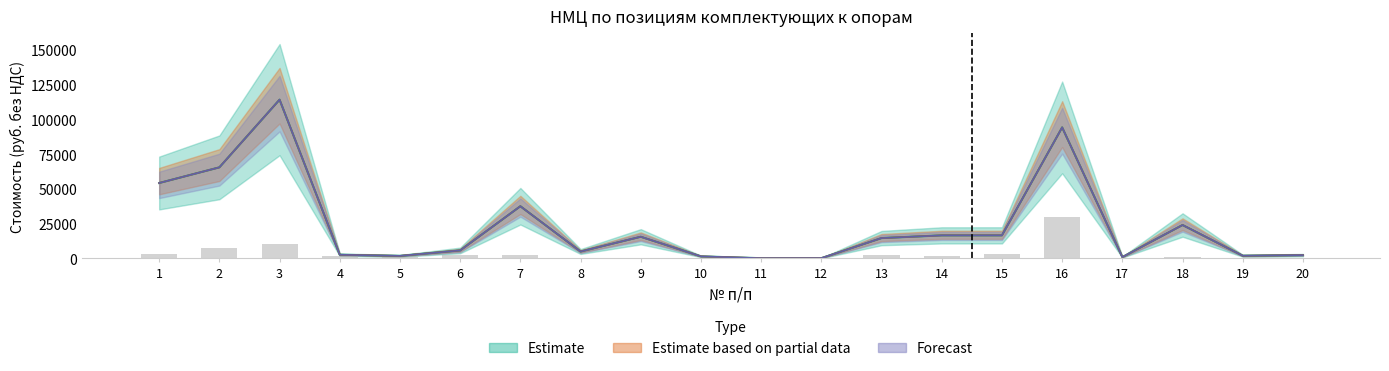

Is it true that the value at 1 is 5326?

False